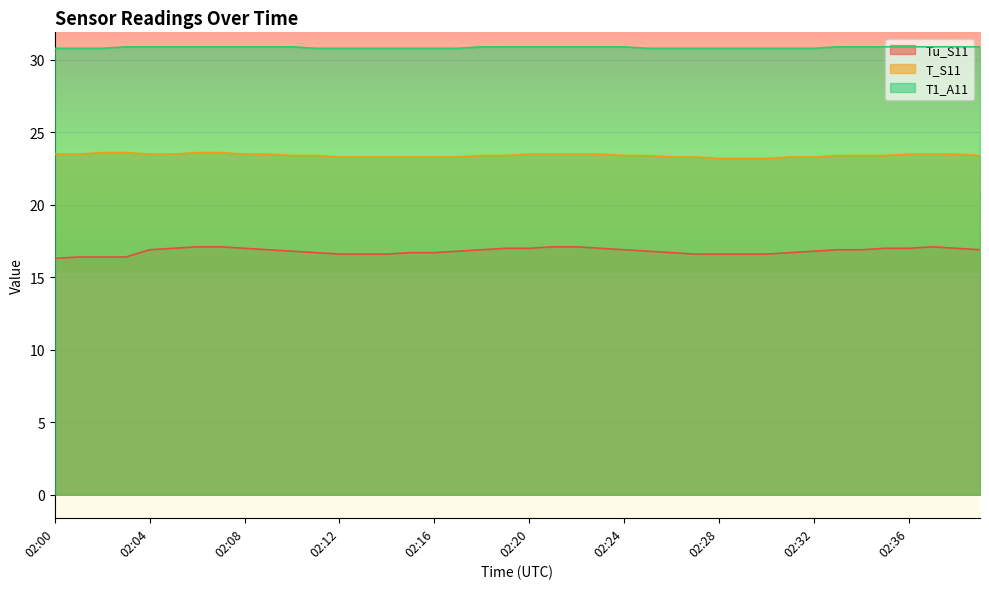

What is the minimum value shown in the chart?

16.3